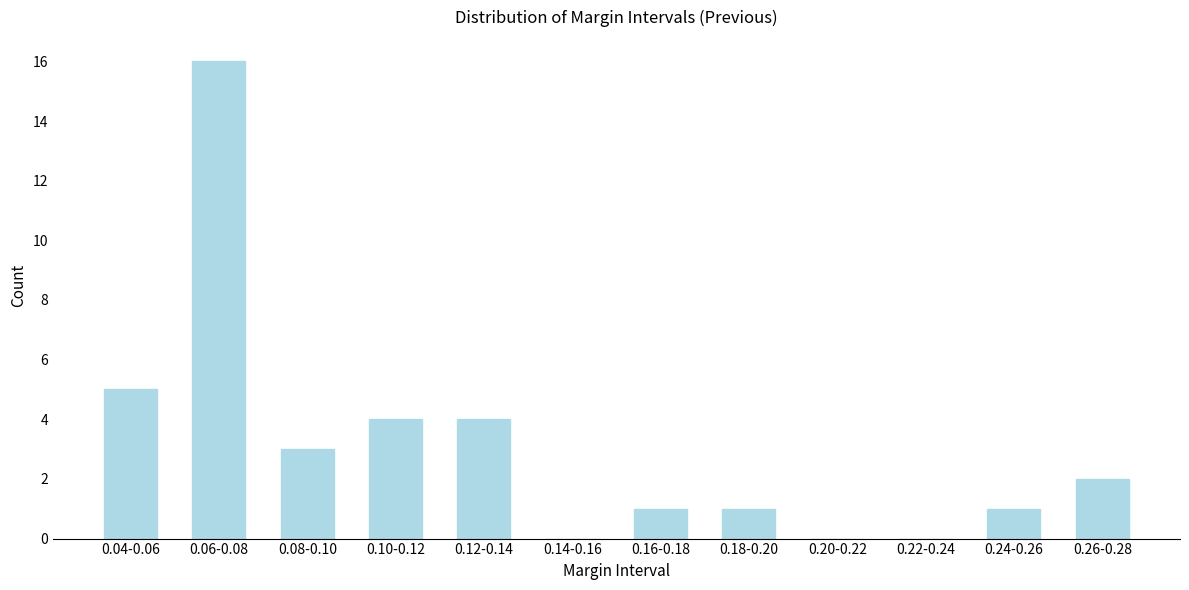

Reading left to right, extract all data points from this chart.

0.04-0.06=5	0.06-0.08=16	0.08-0.10=3	0.10-0.12=4	0.12-0.14=4	0.14-0.16=0	0.16-0.18=1	0.18-0.20=1	0.20-0.22=0	0.22-0.24=0	0.24-0.26=1	0.26-0.28=2